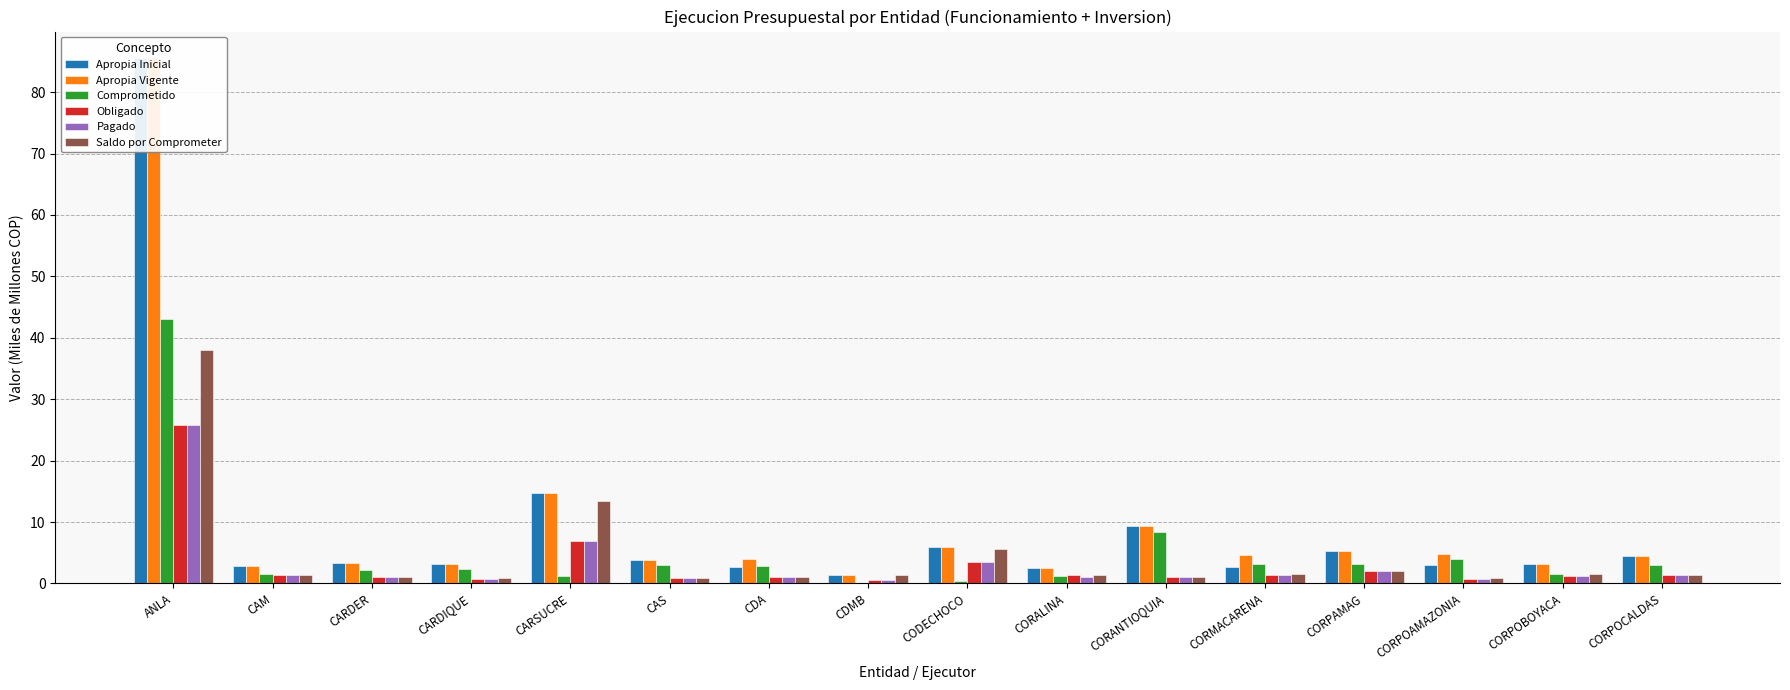

Which has a higher value, CDA or CORPAMAG?

CORPAMAG